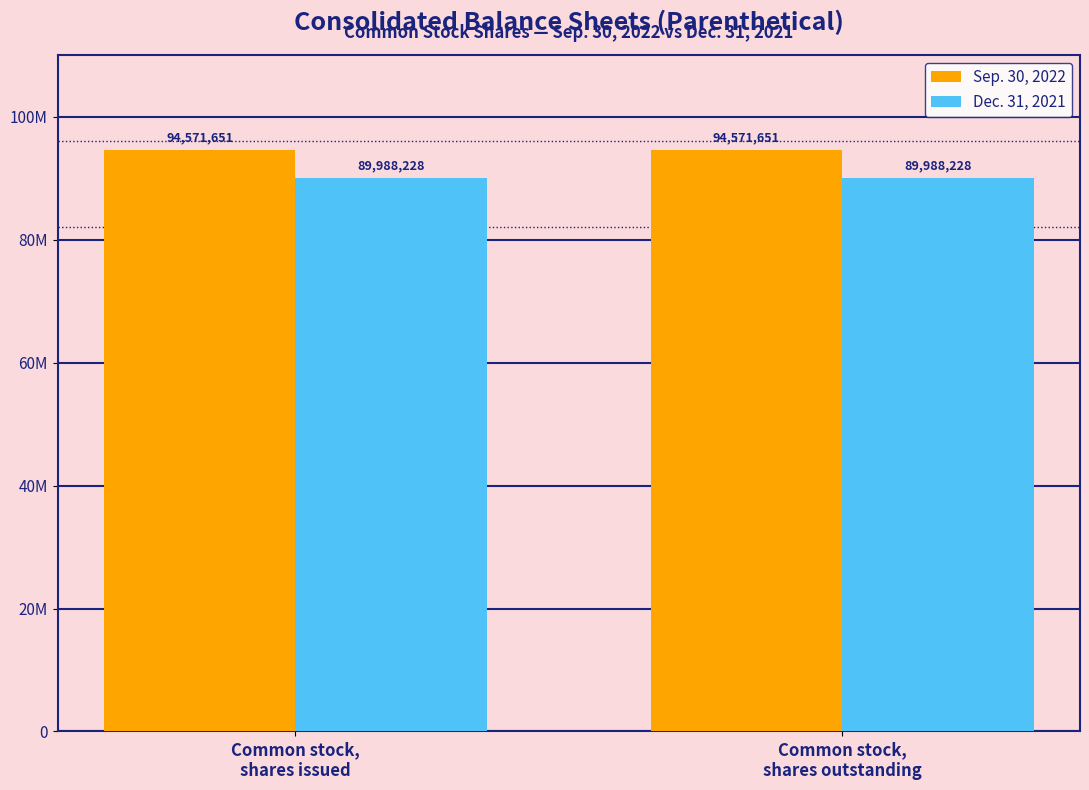

What is the highest value of the Sep. 30, 2022 series?

94571651